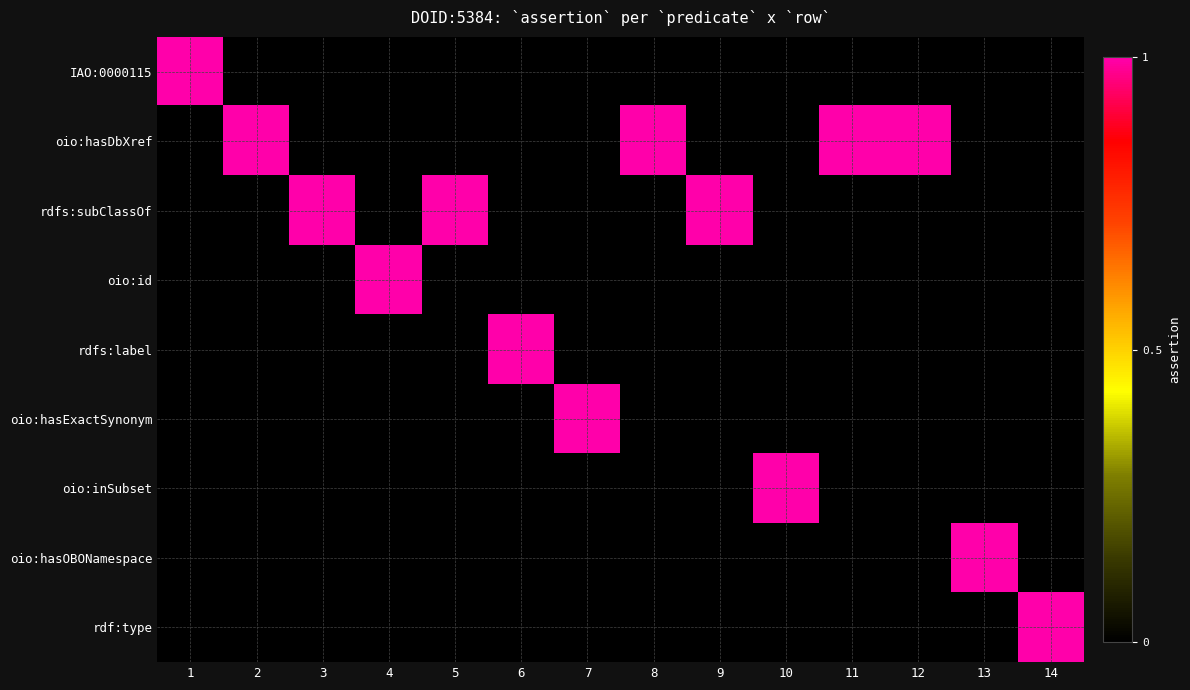

What is the difference between the highest and lowest values at 1?

1